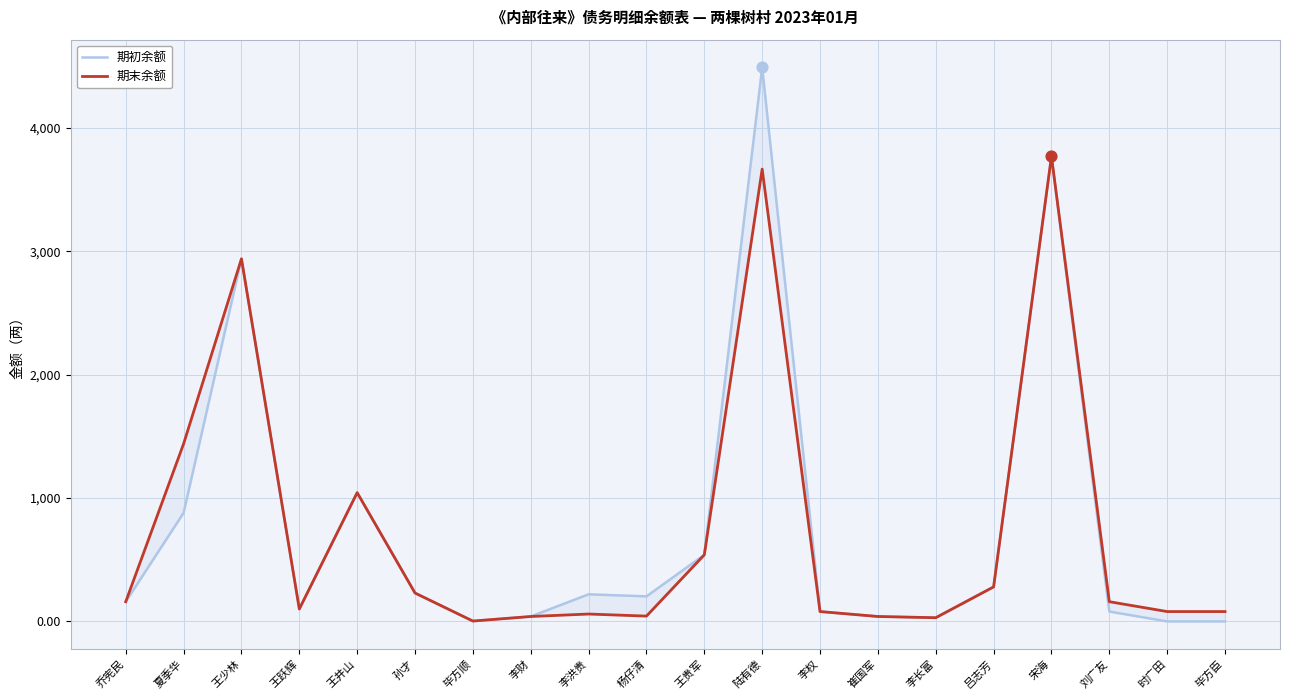

What are all the series names shown in the legend?

期初余额, 期末余额